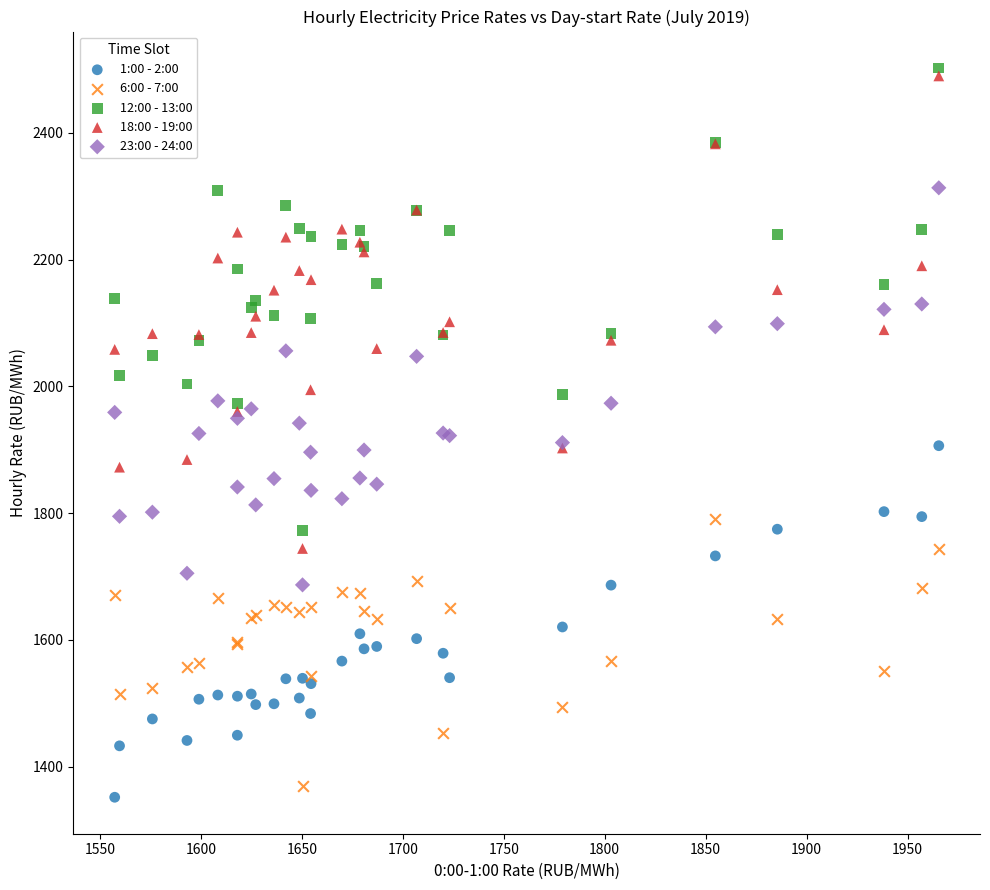

What are all the series names shown in the legend?

1:00 - 2:00, 6:00 - 7:00, 12:00 - 13:00, 18:00 - 19:00, 23:00 - 24:00